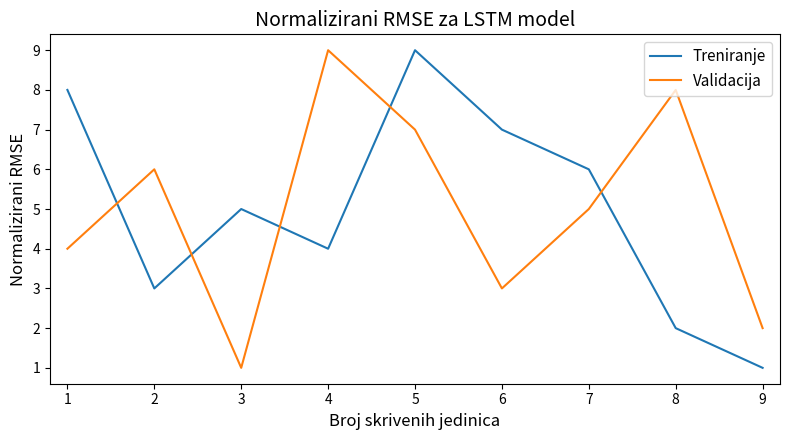

What is the sum of the Validacija values at 2 and 4?

15